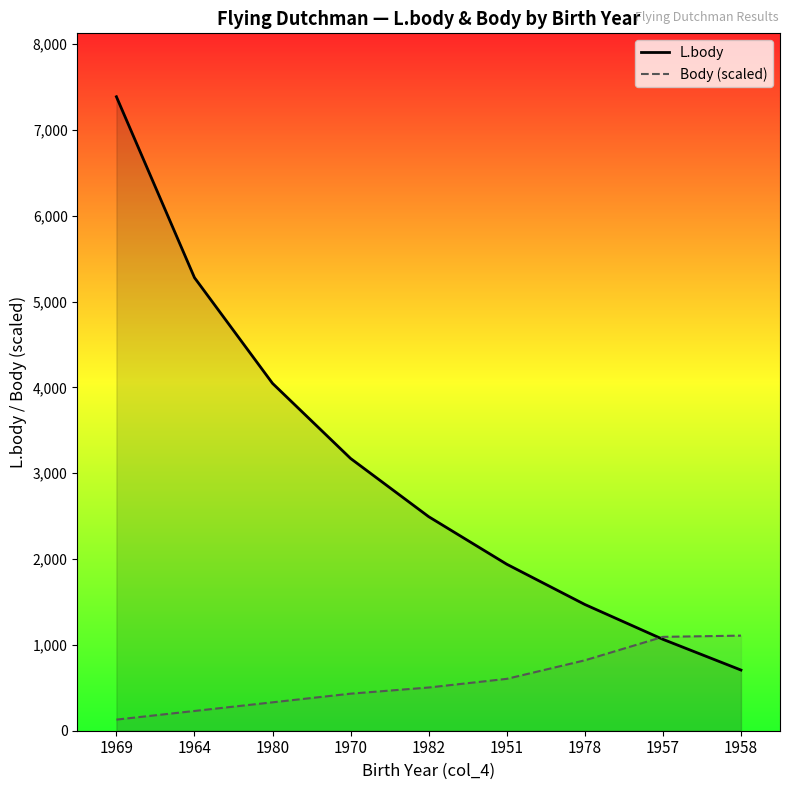

List the series in order of their peak value, highest first.

L.body, Body (scaled)